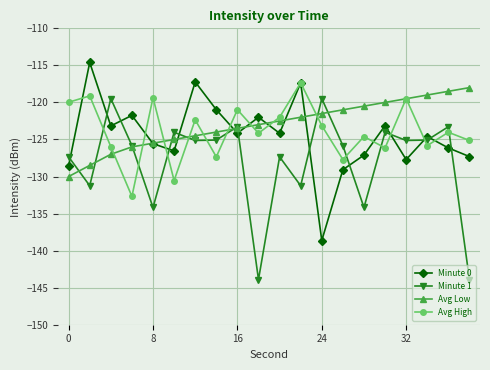

In Minute 0, how many points are higher than both neighbors (excluding endpoints)?

7